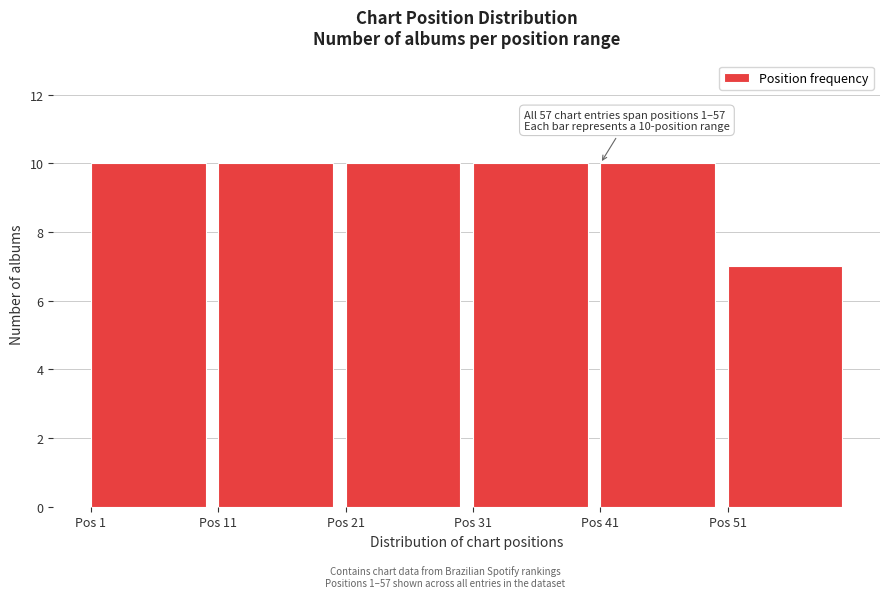

Reading right to left, transcribe all the data shown in this chart.

Pos 51=7	Pos 41=10	Pos 31=10	Pos 21=10	Pos 11=10	Pos 1=10